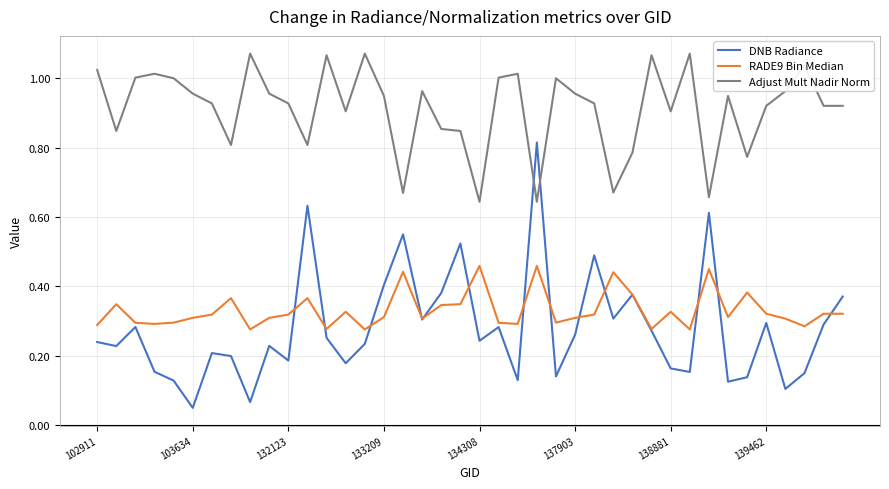

True or false: Adjust Mult Nadir Norm and DNB Radiance cross at least once.

True